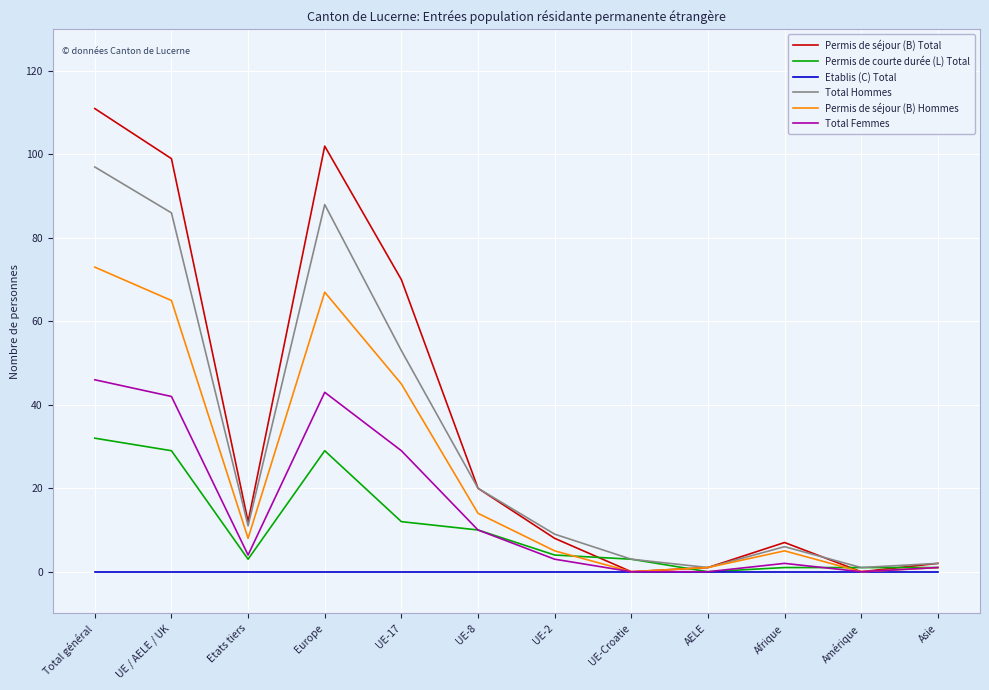

True or false: Total Hommes has a value of 20 at Total général.

False